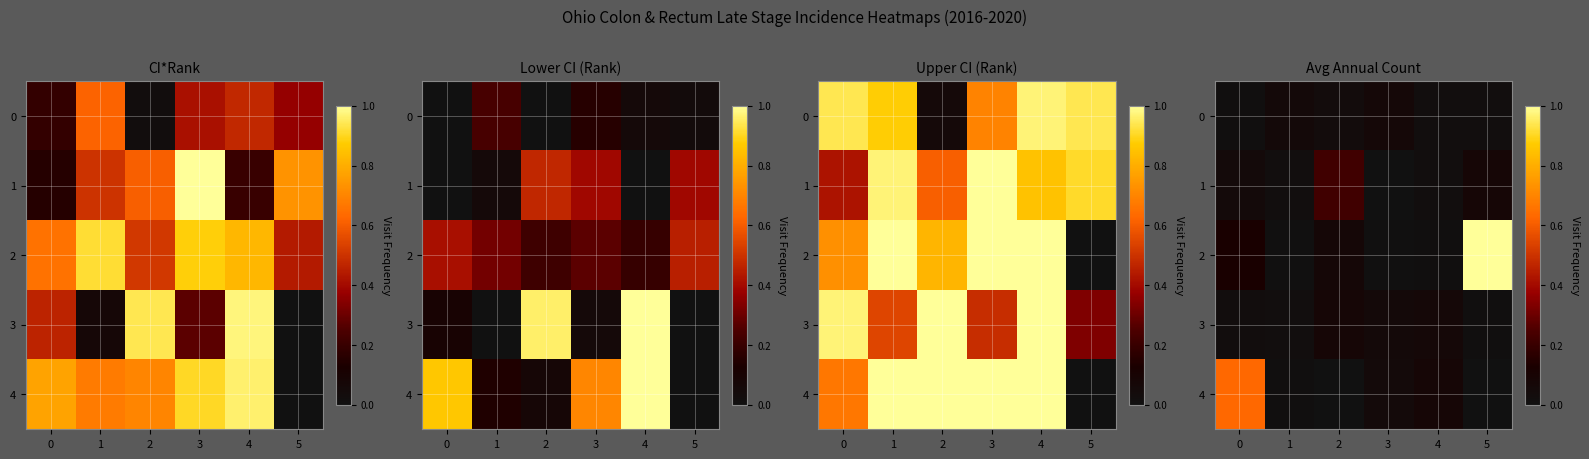

Which category has the lowest value in the 3 series?

5